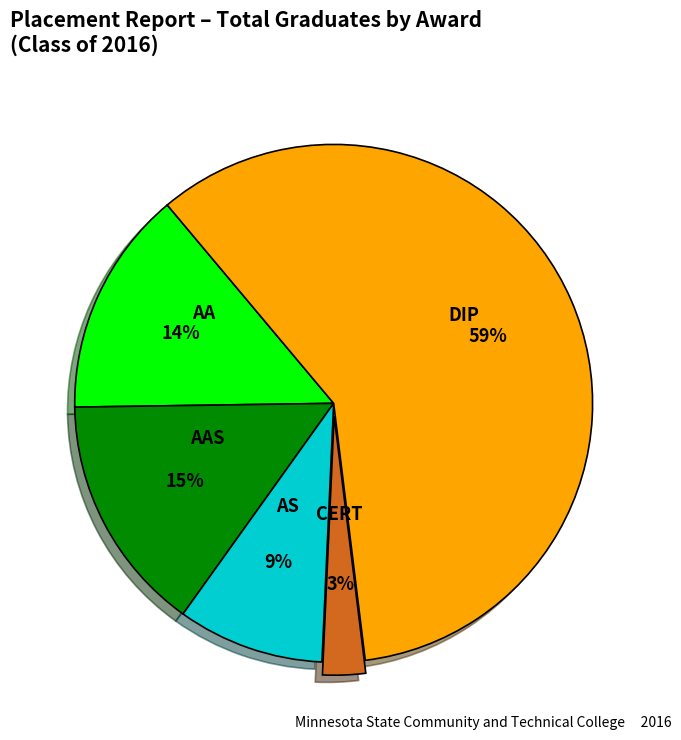

To the nearest percent, what is the difference between the largest and smallest slice percentages?

56%